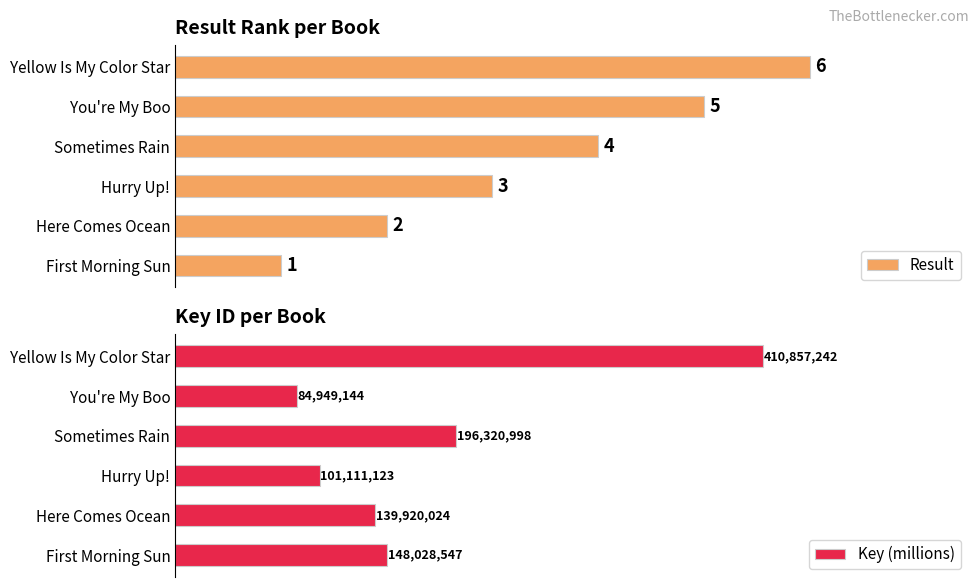

How many series are shown in this chart?

2